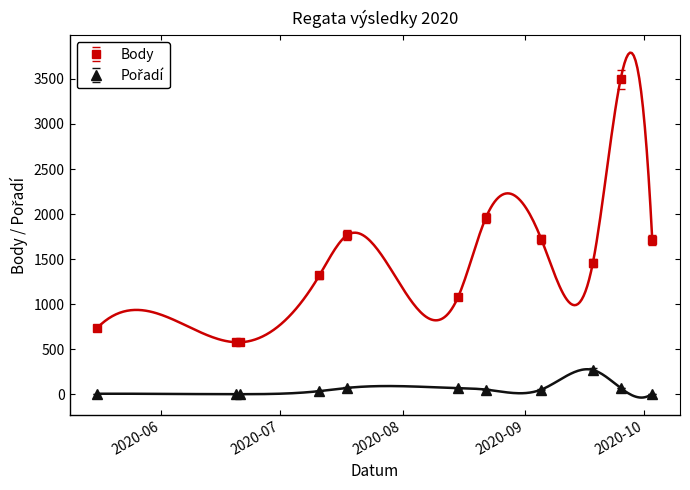

What is the difference between the Body values at 2020-08-15 and 2020-07-11?

240.0